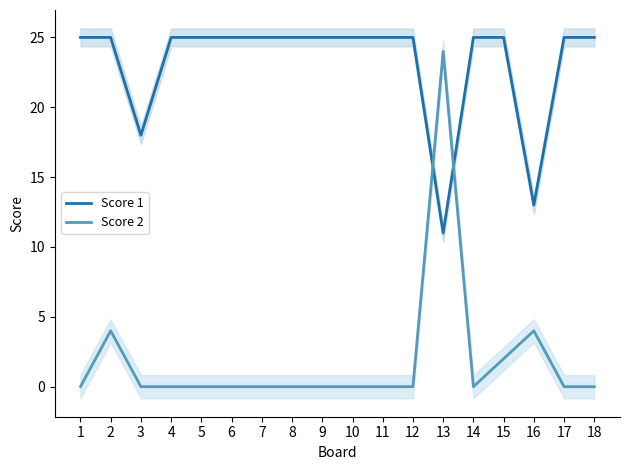

Where do Score 1 and Score 2 first cross each other?

12 and 13